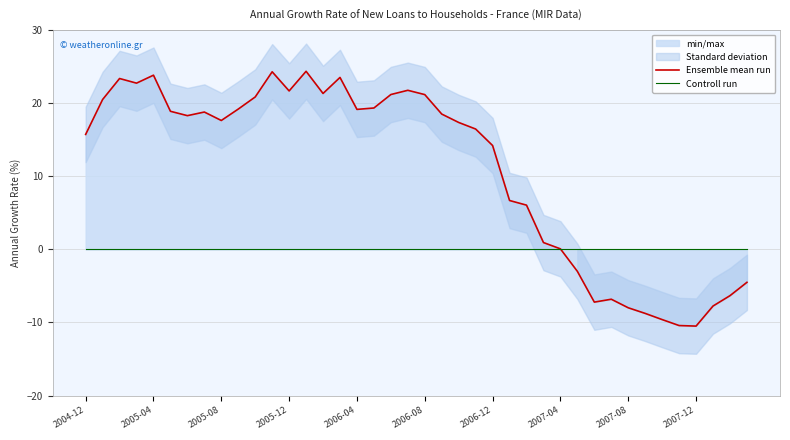

How many values in the Ensemble mean run series exceed 18?

20